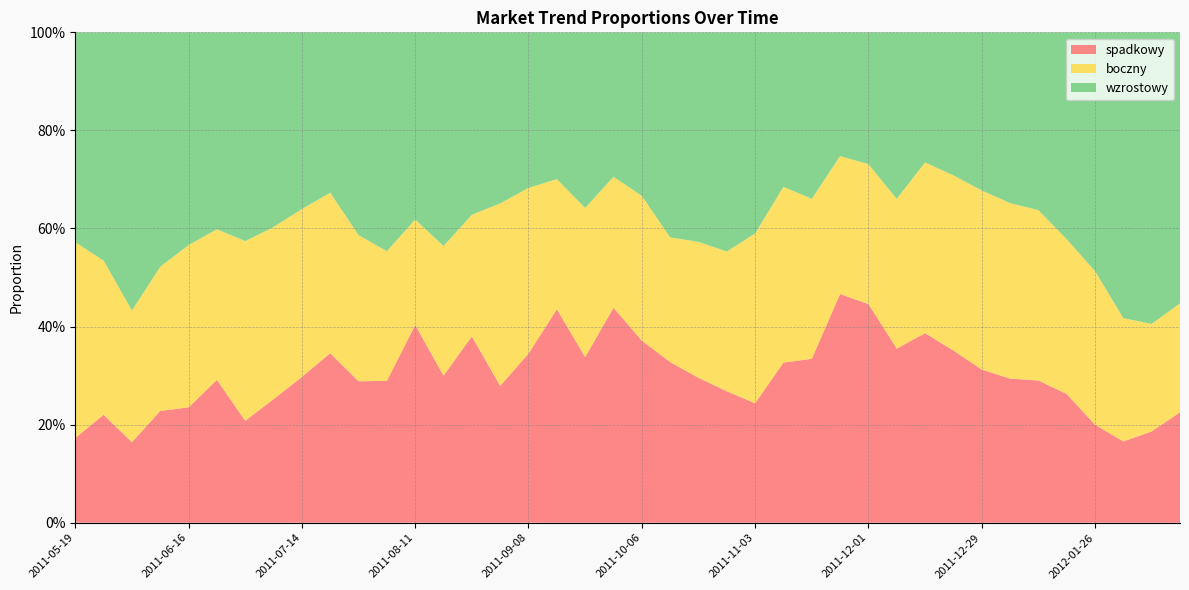

Reading left to right, transcribe all the data shown in this chart.

boczny: 2011-05-19=0.4	2011-05-26=0.3	2011-06-02=0.3	2011-06-09=0.3	2011-06-16=0.3	2011-06-23=0.3	2011-06-30=0.4	2011-07-07=0.4	2011-07-14=0.3	2011-07-21=0.3	2011-07-28=0.3	2011-08-04=0.3	2011-08-11=0.2	2011-08-18=0.3	2011-08-25=0.2	2011-09-01=0.4	2011-09-08=0.3	2011-09-15=0.3	2011-09-22=0.3	2011-09-29=0.3	2011-10-06=0.3	2011-10-13=0.3	2011-10-20=0.3	2011-10-27=0.3	2011-11-03=0.3	2011-11-10=0.4	2011-11-17=0.3	2011-11-24=0.3	2011-12-01=0.3	2011-12-08=0.3	2011-12-15=0.3	2011-12-22=0.4	2011-12-29=0.4	2012-01-05=0.4	2012-01-12=0.3	2012-01-19=0.3	2012-01-26=0.3	2012-02-02=0.3	2012-02-09=0.2	2012-02-16=0.2
spadkowy: 2011-05-19=0.2	2011-05-26=0.2	2011-06-02=0.2	2011-06-09=0.2	2011-06-16=0.2	2011-06-23=0.3	2011-06-30=0.2	2011-07-07=0.3	2011-07-14=0.3	2011-07-21=0.3	2011-07-28=0.3	2011-08-04=0.3	2011-08-11=0.4	2011-08-18=0.3	2011-08-25=0.4	2011-09-01=0.3	2011-09-08=0.3	2011-09-15=0.4	2011-09-22=0.3	2011-09-29=0.4	2011-10-06=0.4	2011-10-13=0.3	2011-10-20=0.3	2011-10-27=0.3	2011-11-03=0.2	2011-11-10=0.3	2011-11-17=0.3	2011-11-24=0.5	2011-12-01=0.4	2011-12-08=0.4	2011-12-15=0.4	2011-12-22=0.4	2011-12-29=0.3	2012-01-05=0.3	2012-01-12=0.3	2012-01-19=0.3	2012-01-26=0.2	2012-02-02=0.2	2012-02-09=0.2	2012-02-16=0.2
wzrostowy: 2011-05-19=0.4	2011-05-26=0.5	2011-06-02=0.6	2011-06-09=0.5	2011-06-16=0.4	2011-06-23=0.4	2011-06-30=0.4	2011-07-07=0.4	2011-07-14=0.4	2011-07-21=0.3	2011-07-28=0.4	2011-08-04=0.4	2011-08-11=0.4	2011-08-18=0.4	2011-08-25=0.4	2011-09-01=0.3	2011-09-08=0.3	2011-09-15=0.3	2011-09-22=0.4	2011-09-29=0.3	2011-10-06=0.3	2011-10-13=0.4	2011-10-20=0.4	2011-10-27=0.4	2011-11-03=0.4	2011-11-10=0.3	2011-11-17=0.3	2011-11-24=0.3	2011-12-01=0.3	2011-12-08=0.3	2011-12-15=0.3	2011-12-22=0.3	2011-12-29=0.3	2012-01-05=0.3	2012-01-12=0.4	2012-01-19=0.4	2012-01-26=0.5	2012-02-02=0.6	2012-02-09=0.6	2012-02-16=0.6